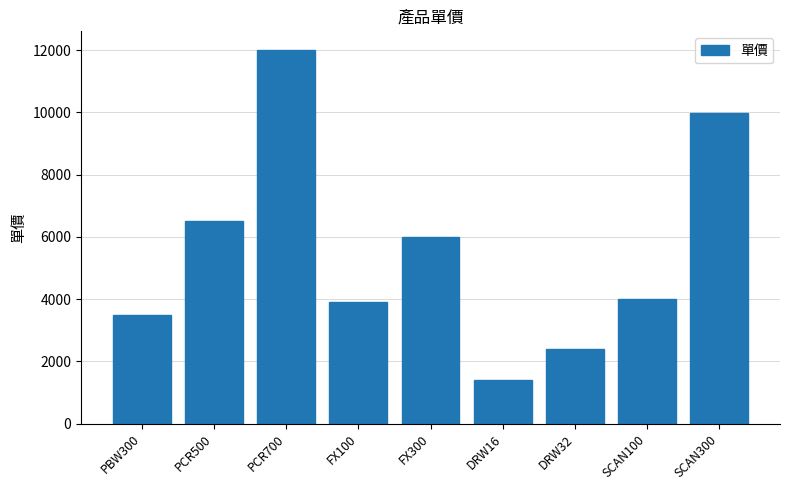

How many data points does each series have?

9